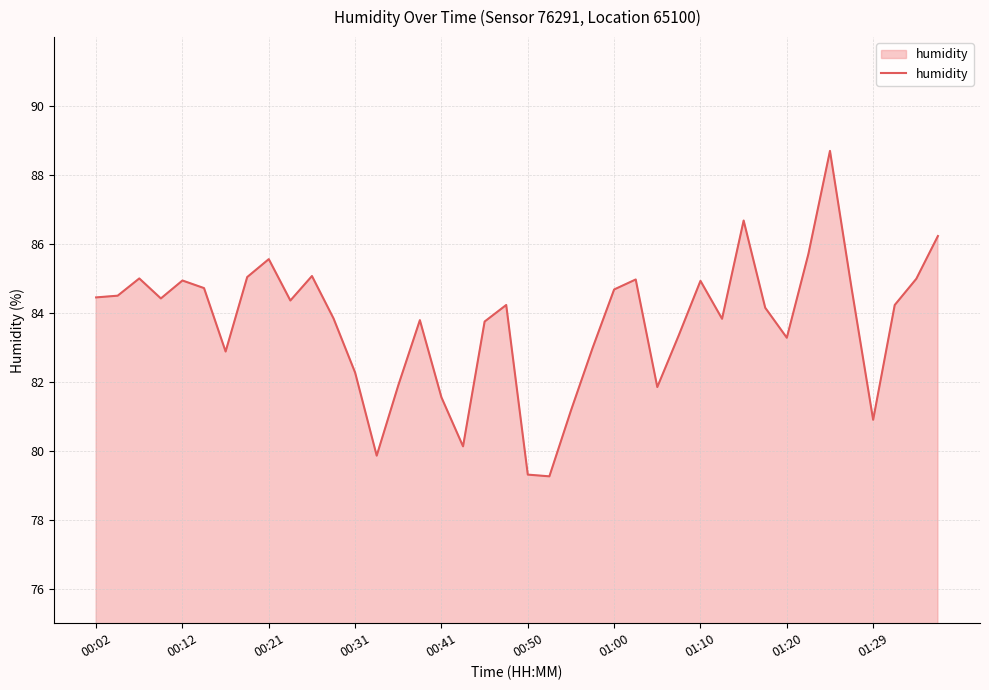

What is the minimum value shown in the chart?

79.3